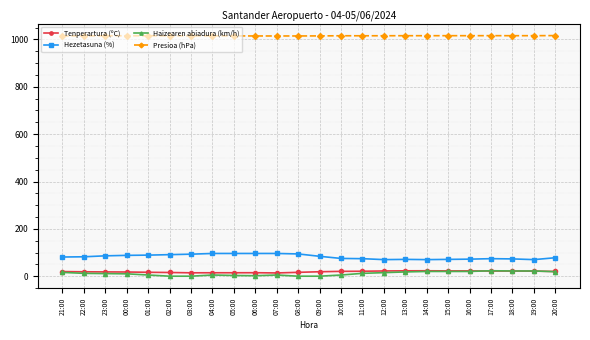

True or false: Tenperartura (ºC) has more than 1 points higher than both neighbors.

True